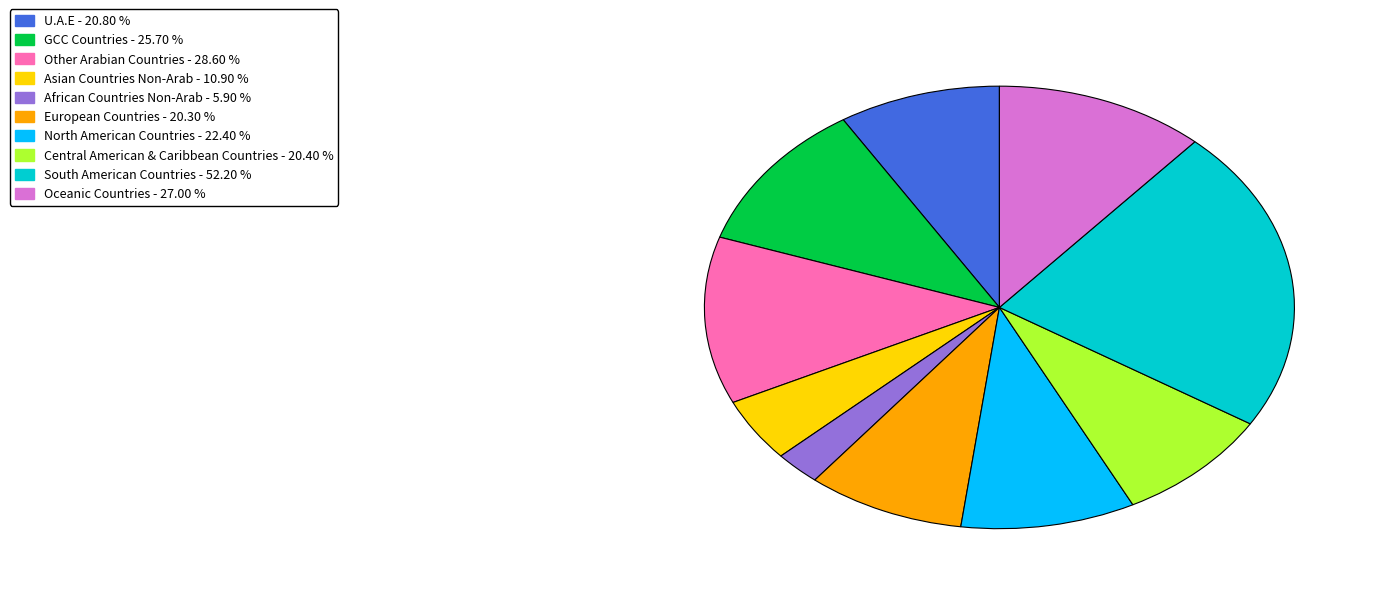

Between GCC Countries and Other Arabian Countries, which is larger?

Other Arabian Countries